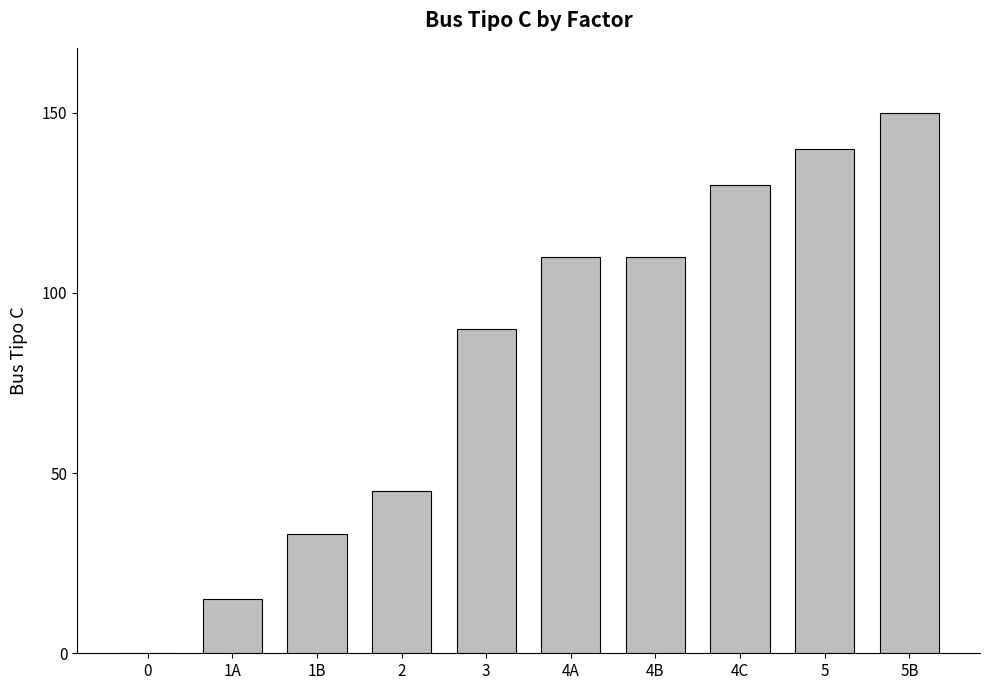

Which category has the highest value across all series?

5B